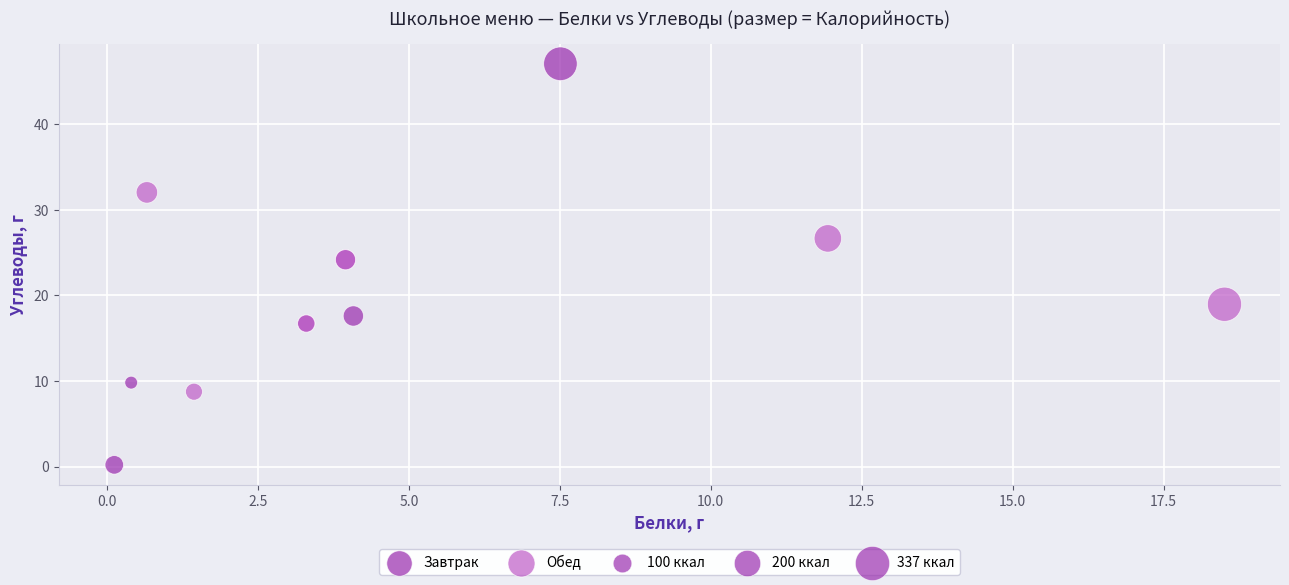

Which series reaches the minimum Y coordinate?

Завтрак